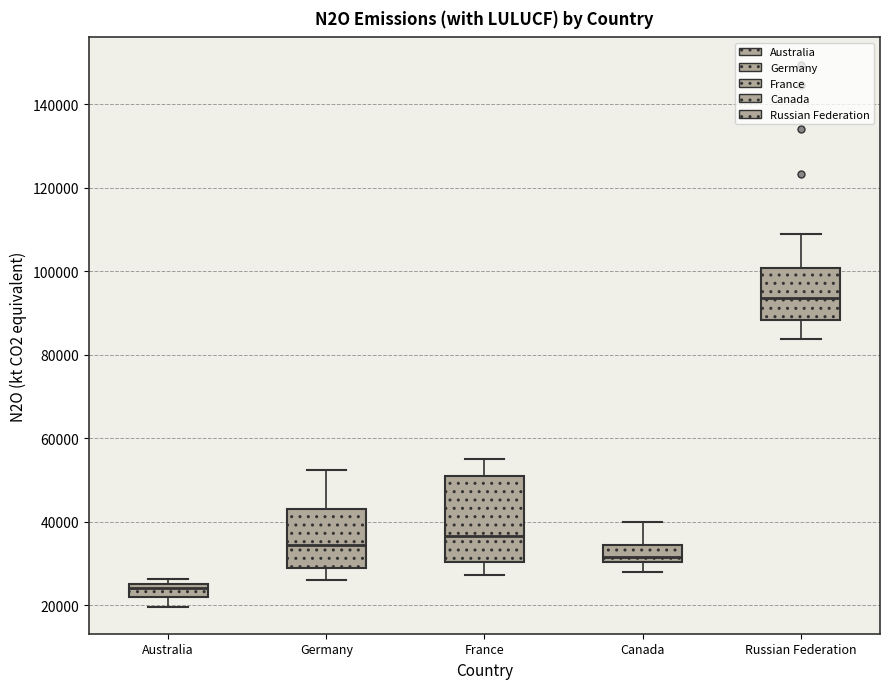

Which box is the tallest, from its lower edge to its upper edge?

France